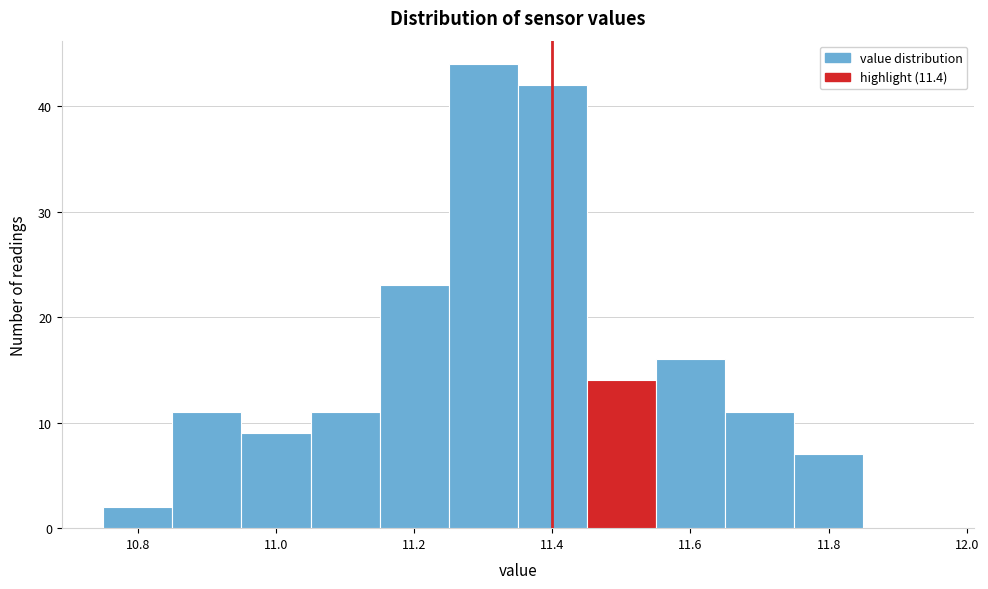

Reading left to right, transcribe this chart: for each bar, give the range it covers on the x-axis and its height. Neither the bar edges nor the heights are printed on the chart, so give them approximately, as read against the axes.

10.75 to 10.85: 2
10.85 to 10.95: 11
10.95 to 11.05: 9
11.05 to 11.15: 11
11.15 to 11.25: 23
11.25 to 11.35: 44
11.35 to 11.45: 42
11.45 to 11.55: 14
11.55 to 11.65: 16
11.65 to 11.75: 11
11.75 to 11.85: 7
11.85 to 11.95: 0